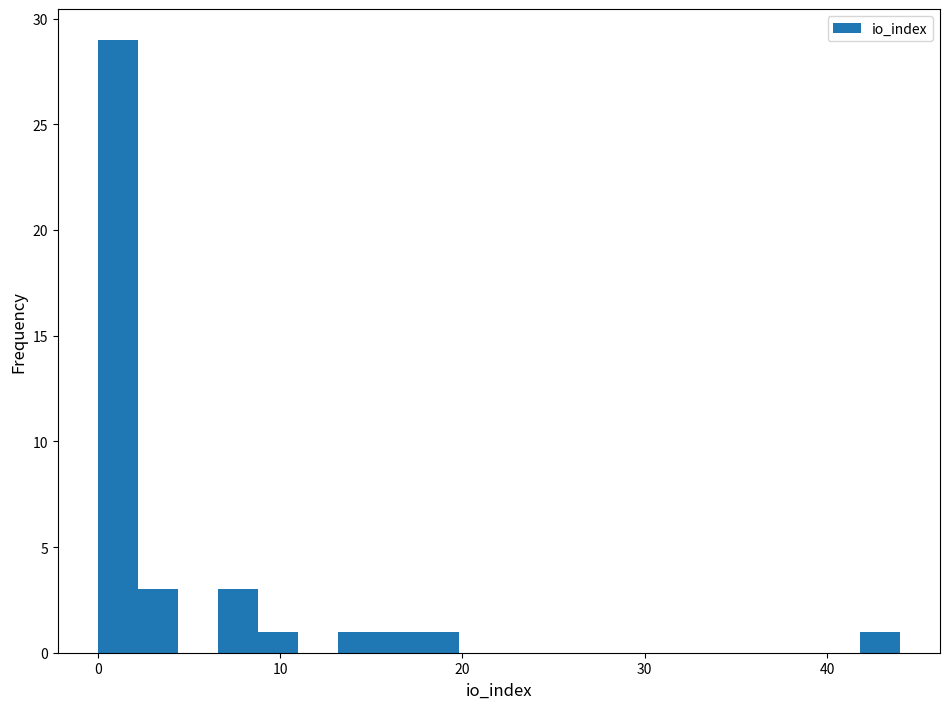

Read against the x-axis, roughly where is the centre of the tallest bar?

1